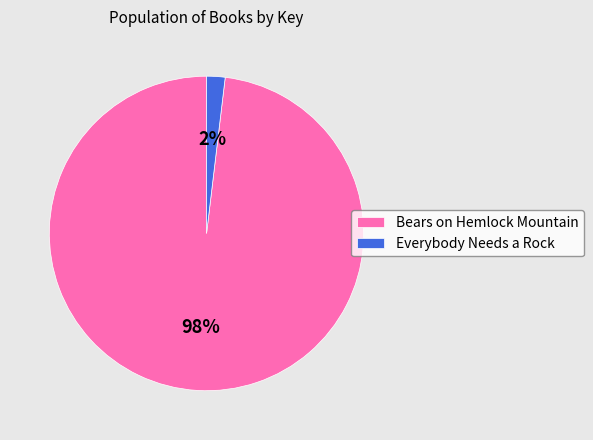

Which has a higher value, Bears on Hemlock Mountain or Everybody Needs a Rock?

Bears on Hemlock Mountain